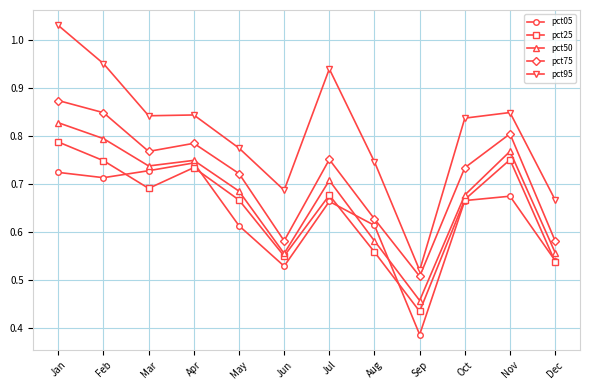

What is the difference between the pct75 values at Jan and Mar?

0.1